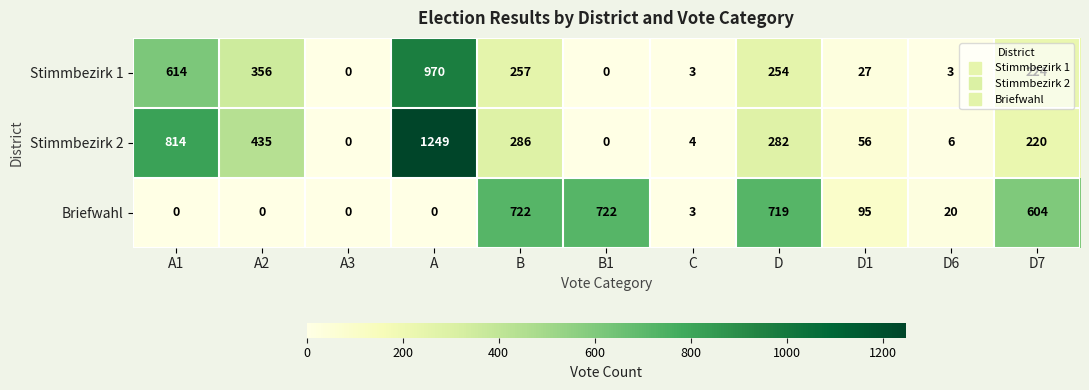

True or false: Briefwahl has a value of 20 at D6.

True